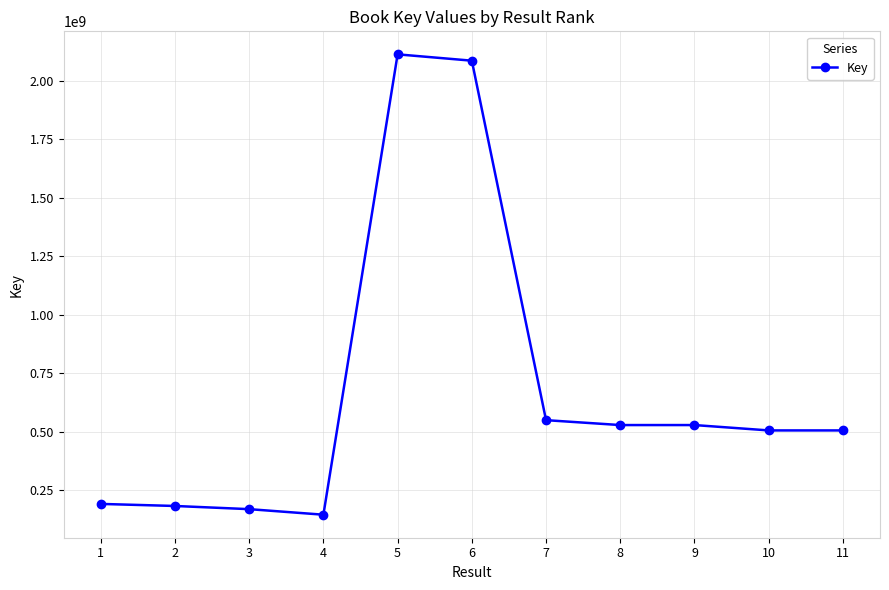

True or false: there are more than 0 points higher than both neighbors.

True